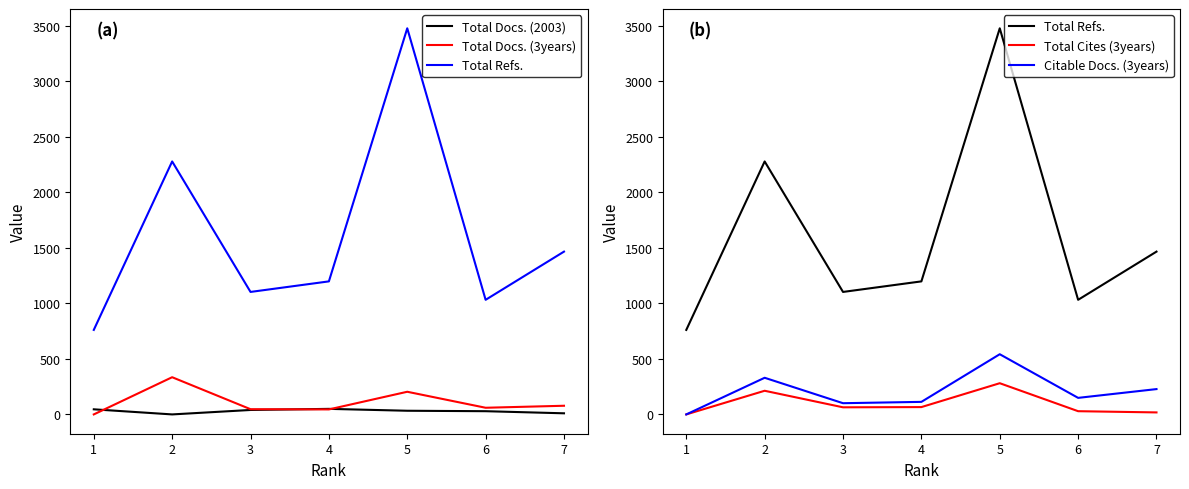

Count the number of categories in the chart.

7